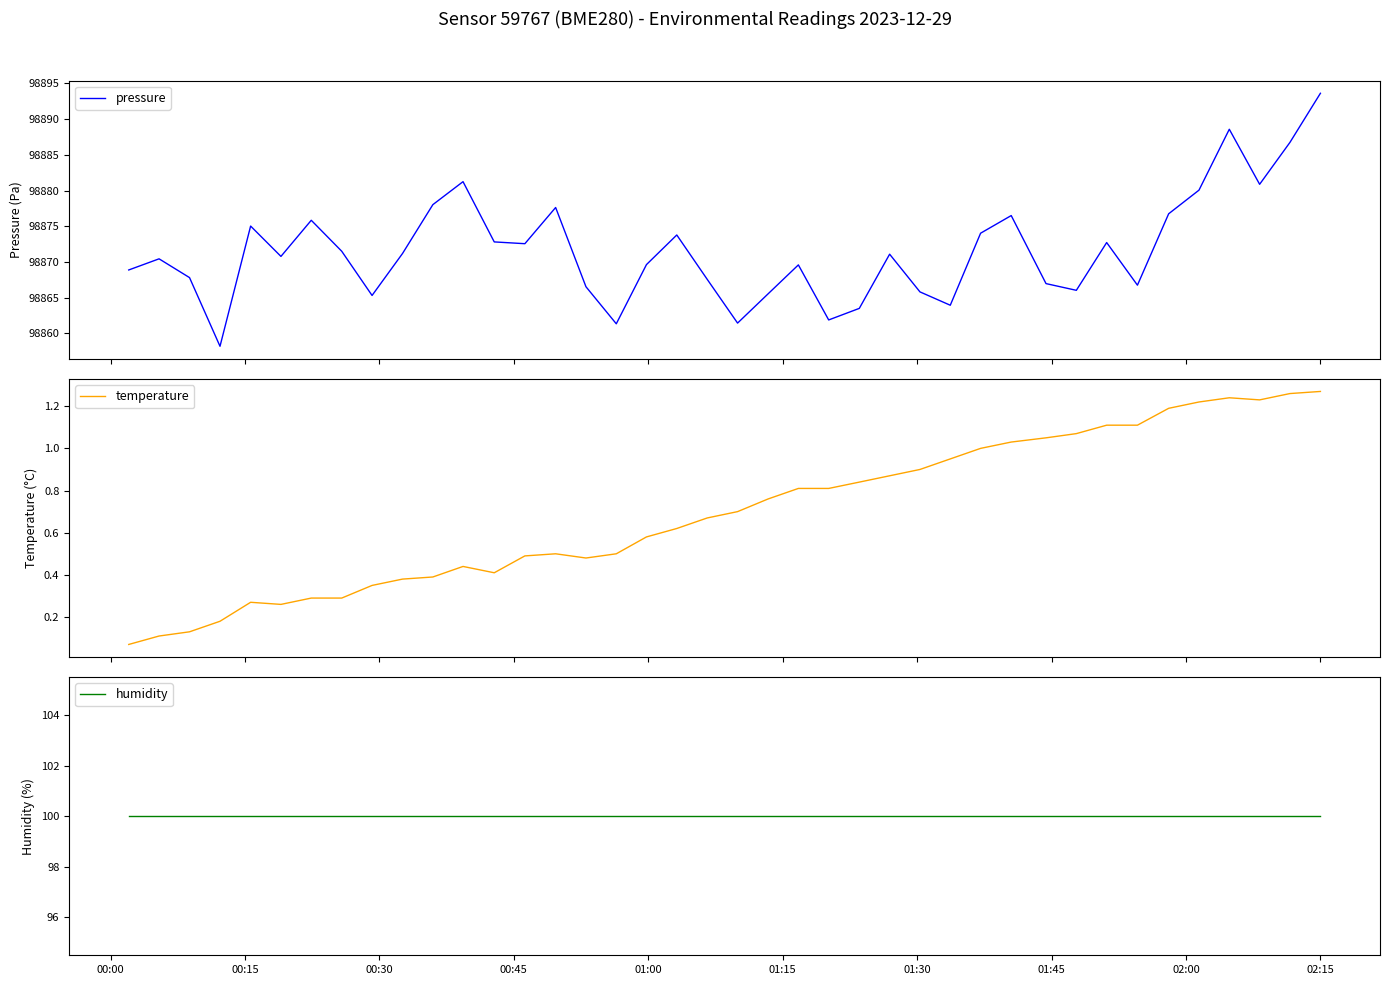

What is the maximum value shown in the chart?

98893.6